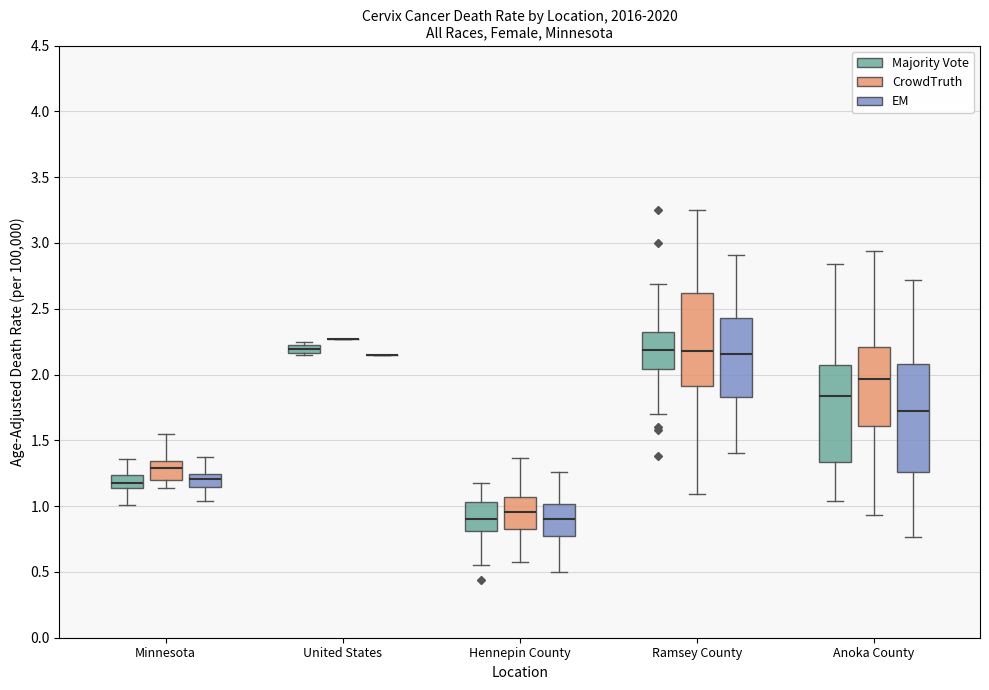

Where does the median line of the box for United States (Majority Vote) sit on the y-axis? The values are not printed on the chart, so give them approximately, as read against the axis.

2.20